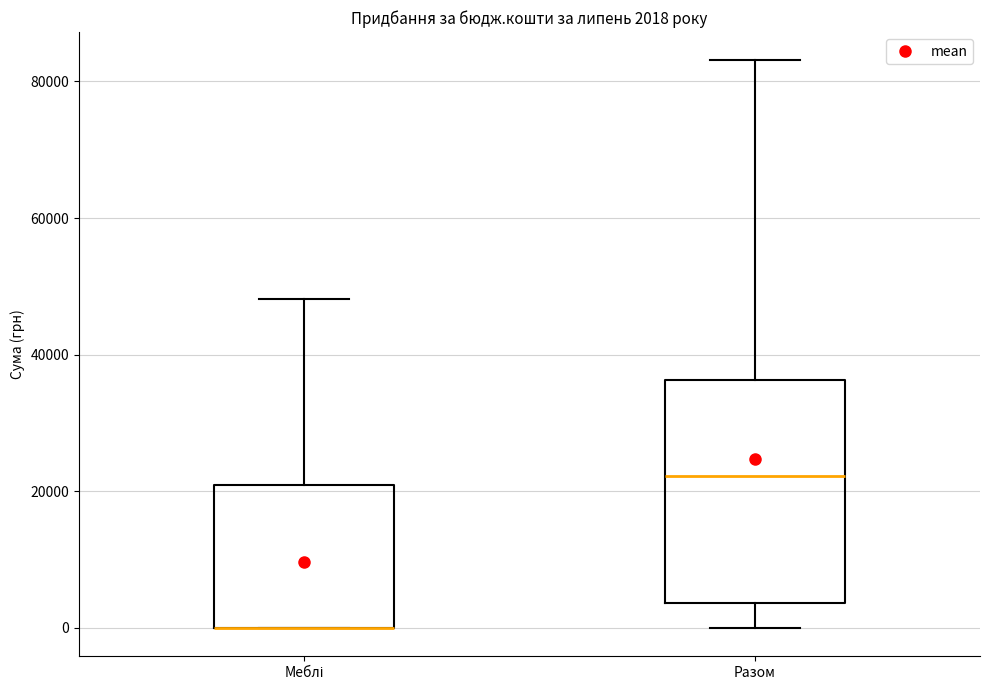

Comparing the boxes themselves (not the whiskers), which one is the tallest?

Разом